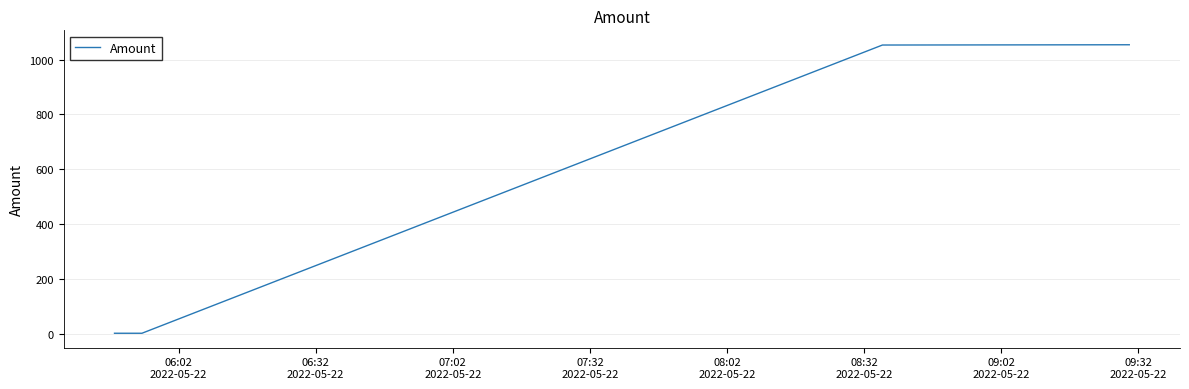

True or false: there are more than 1 points higher than both neighbors.

False